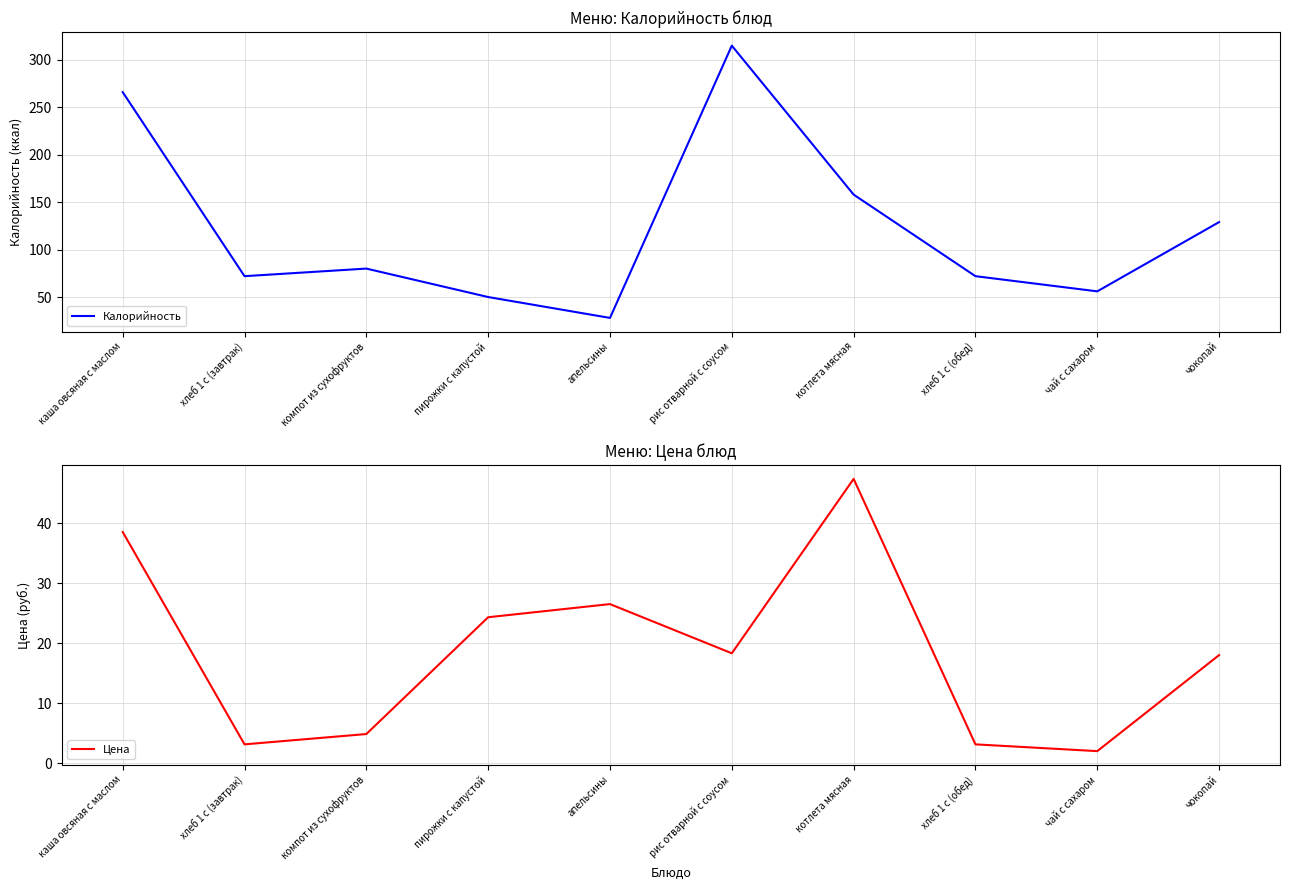

True or false: Калорийность has more than 2 points higher than both neighbors.

False